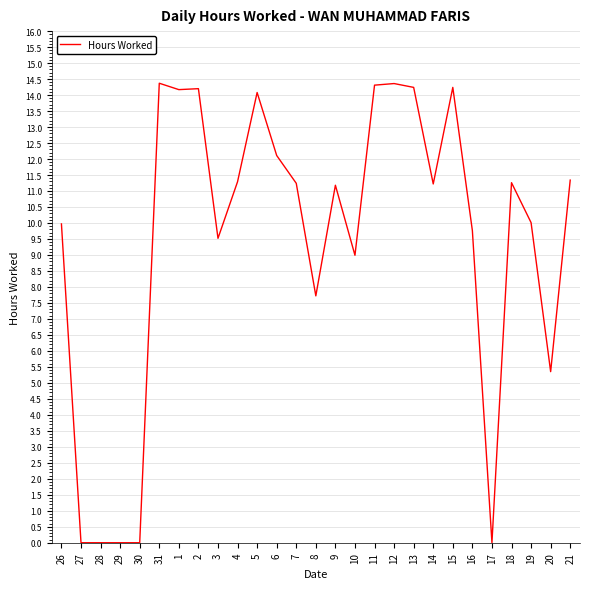

What is the difference between the second highest and second lowest values?

14.4